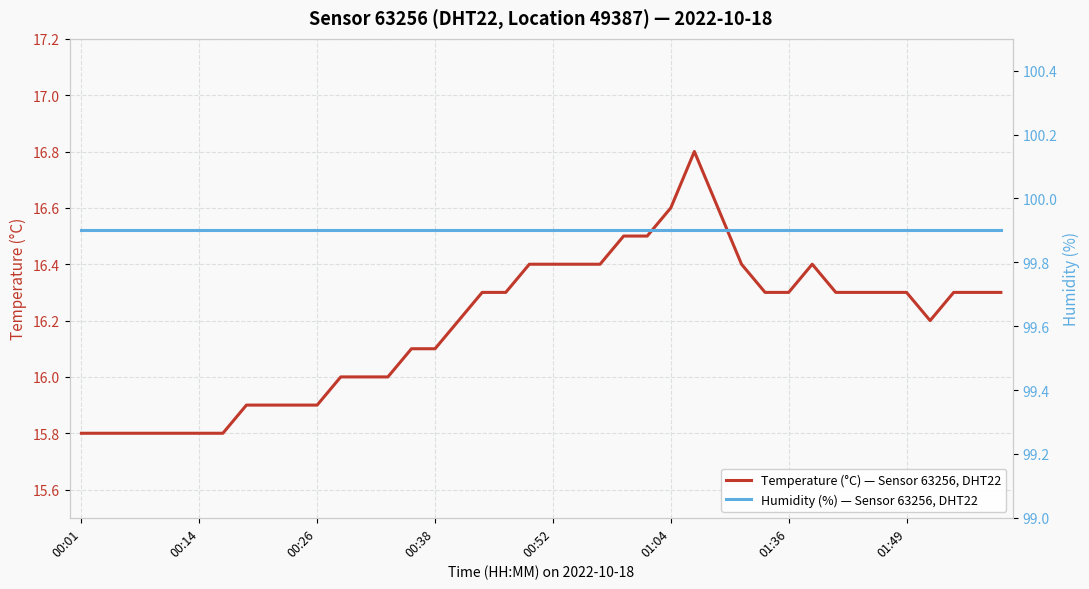

Is it true that Temperature (°C) — Sensor 63256, DHT22 equals 24.2 at 00:01?

False